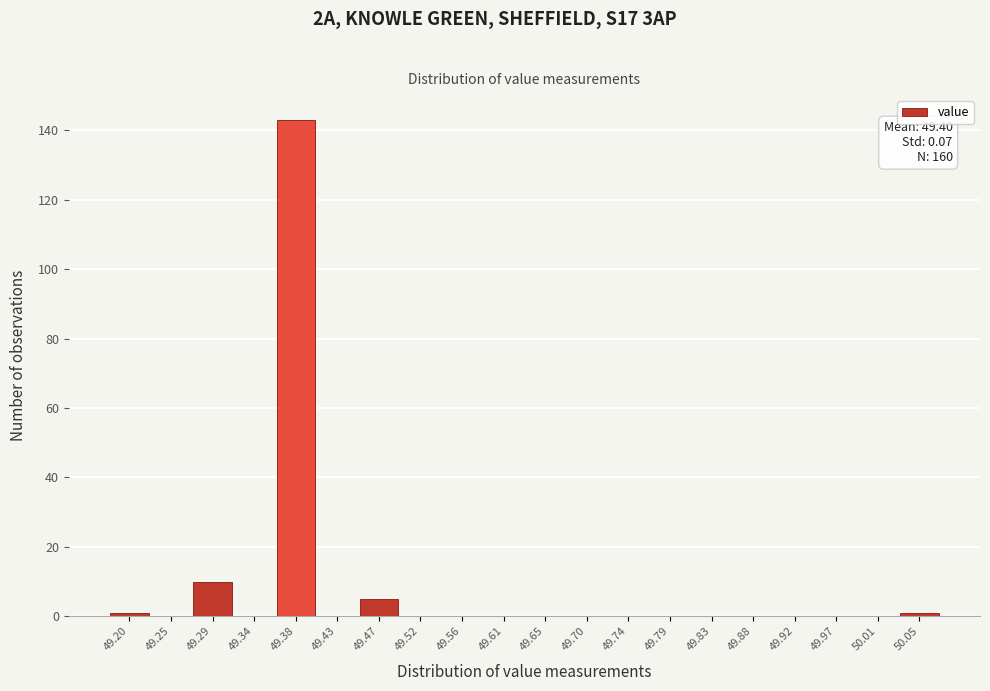

Reading left to right, list all the values displayed in this chart.

49.20=1	49.25=0	49.29=10	49.34=0	49.38=143	49.43=0	49.47=5	49.52=0	49.56=0	49.61=0	49.65=0	49.70=0	49.74=0	49.79=0	49.83=0	49.88=0	49.92=0	49.97=0	50.01=0	50.05=1